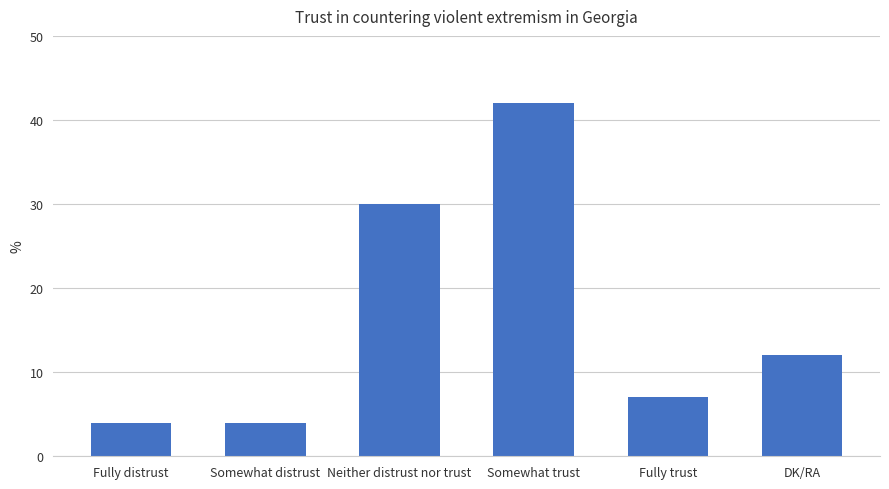

What is the label of the 5th bar from the left?

Fully trust